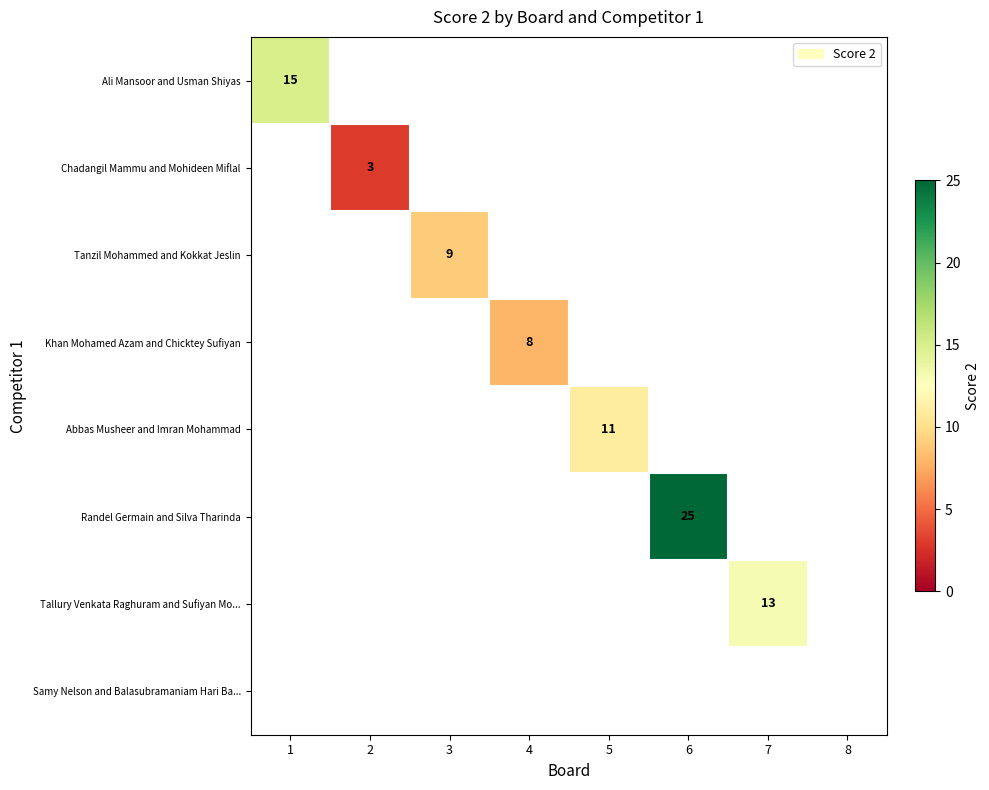

True or false: Randel Germain and Silva Tharinda has a value of 33 at 6.

False